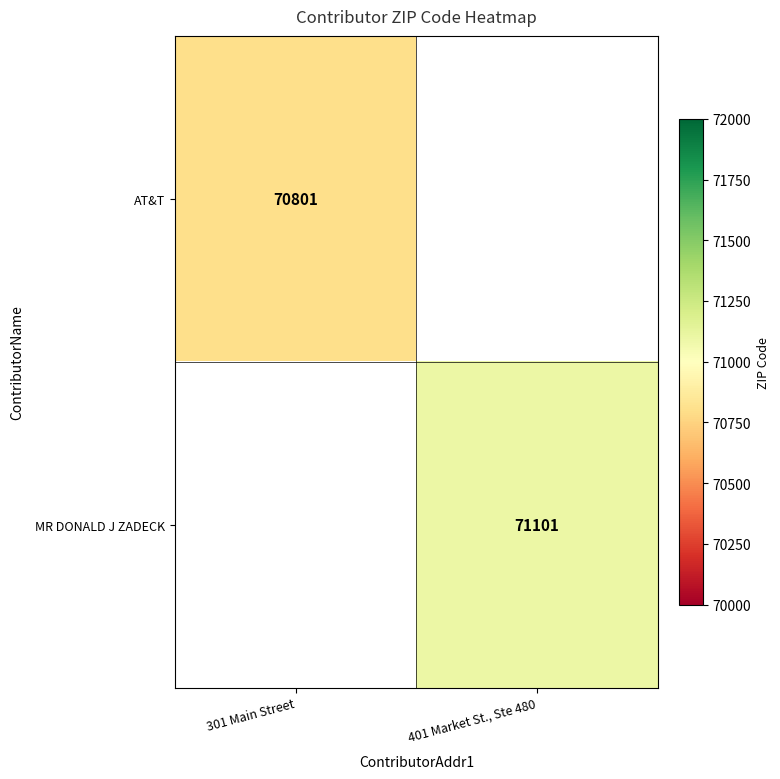

True or false: MR DONALD J ZADECK has a value of 34985 at 401 Market St., Ste 480.

False